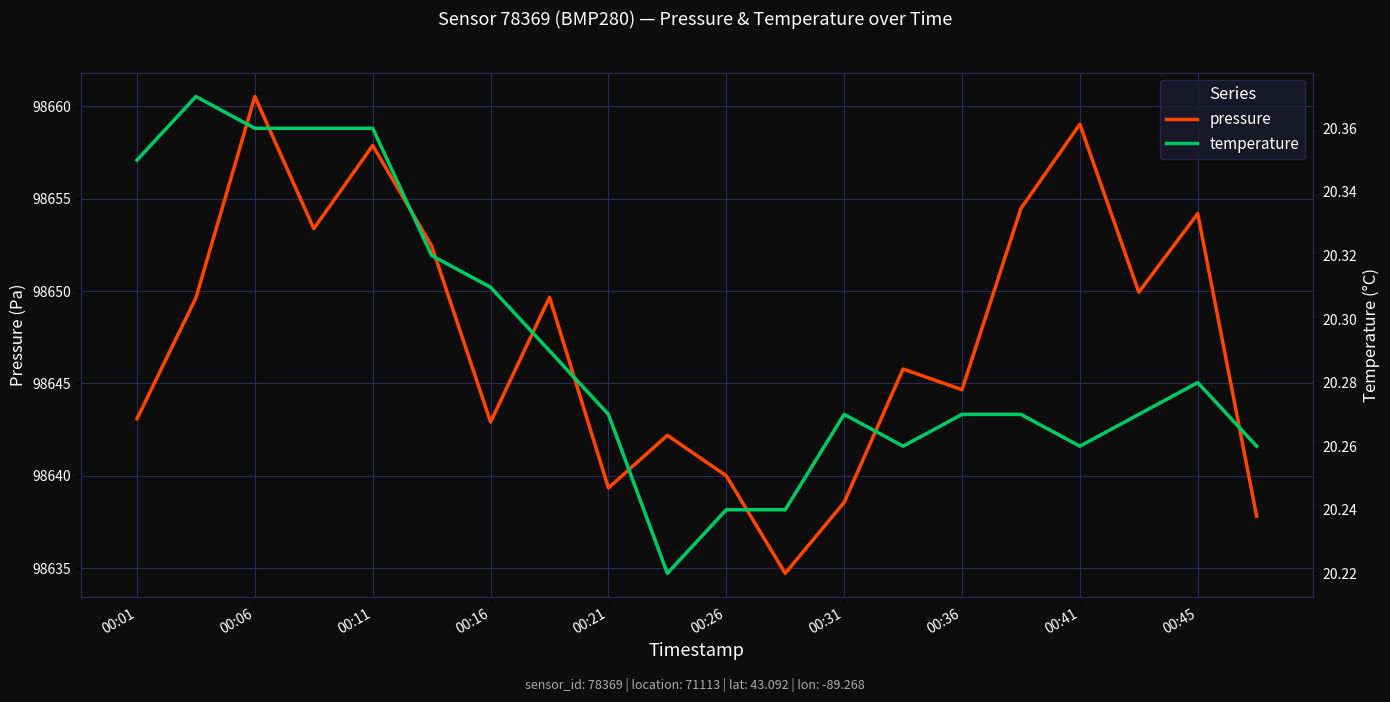

Is it true that pressure equals 98644.7 at 00:36?

True